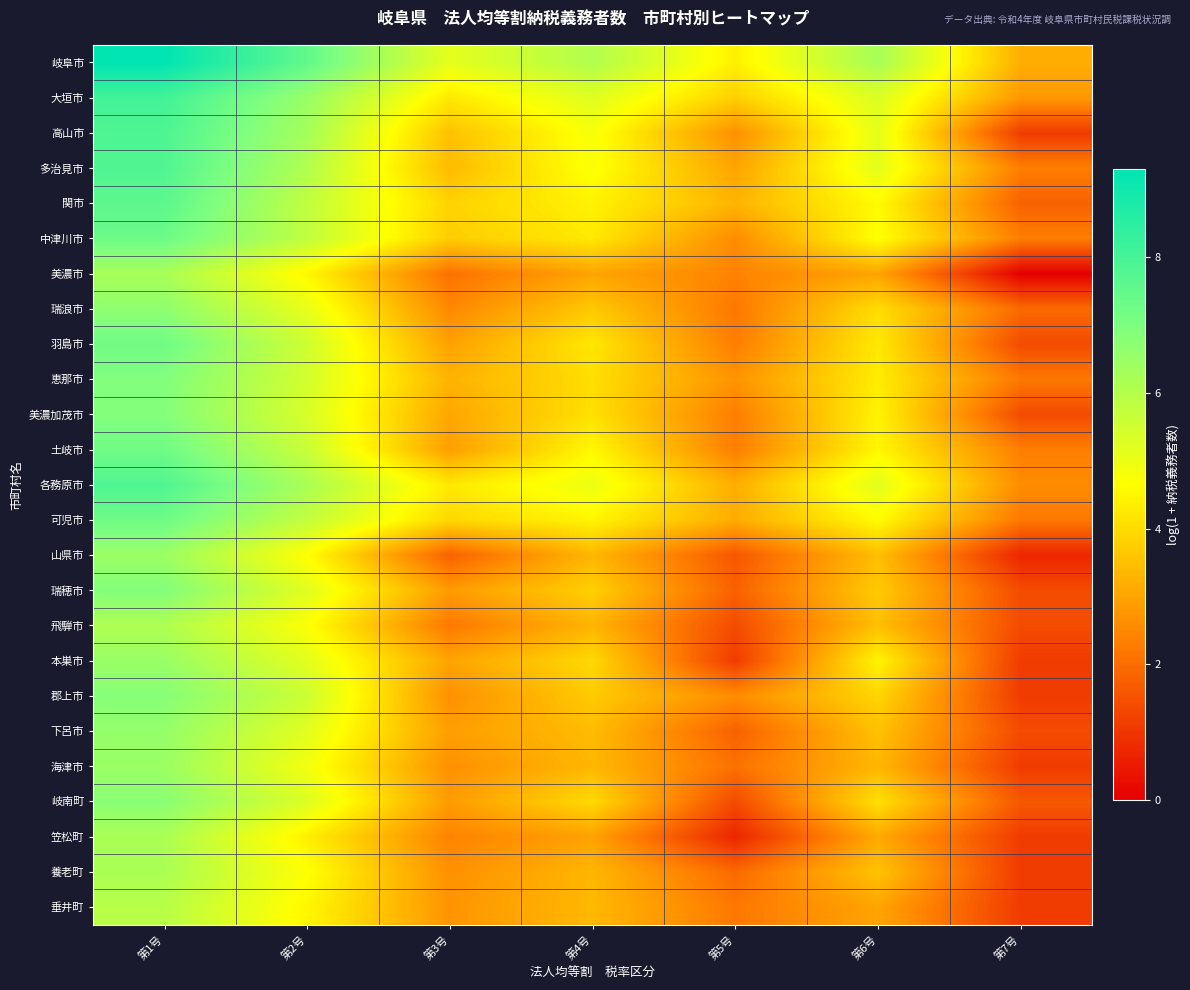

Rank the series at 第5号 from lowest to highest value.

笠松町, 本巣市, 飛騨市, 岐南町, 山県市, 瑞穂市, 下呂市, 養老町, 海津市, 瑞浪市, 垂井町, 羽島市, 美濃加茂市, 土岐市, 美濃市, 中津川市, 郡上市, 高山市, 恵那市, 多治見市, 可児市, 各務原市, 関市, 大垣市, 岐阜市